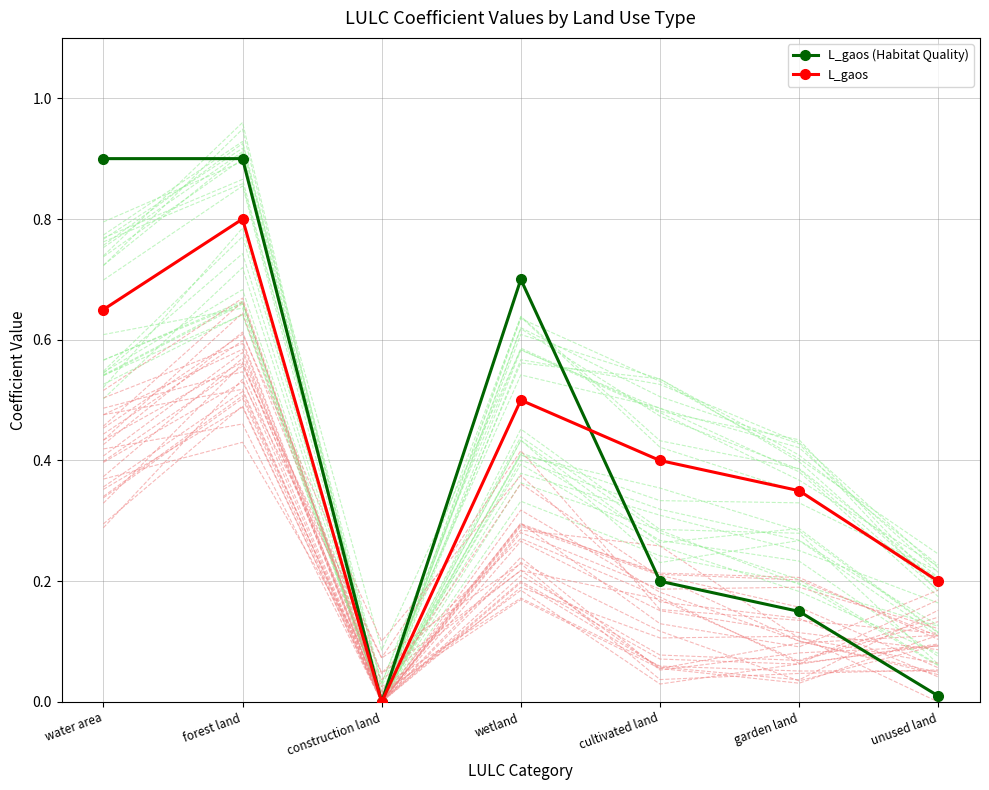

What position from the right is forest land?

6